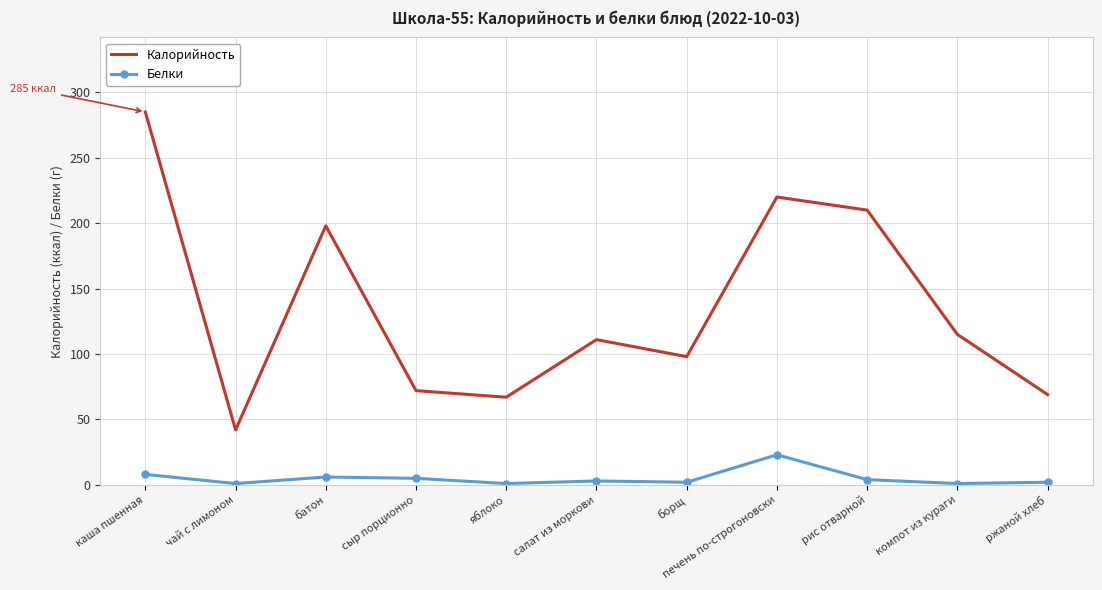

What is the sum of all Белки values?

56